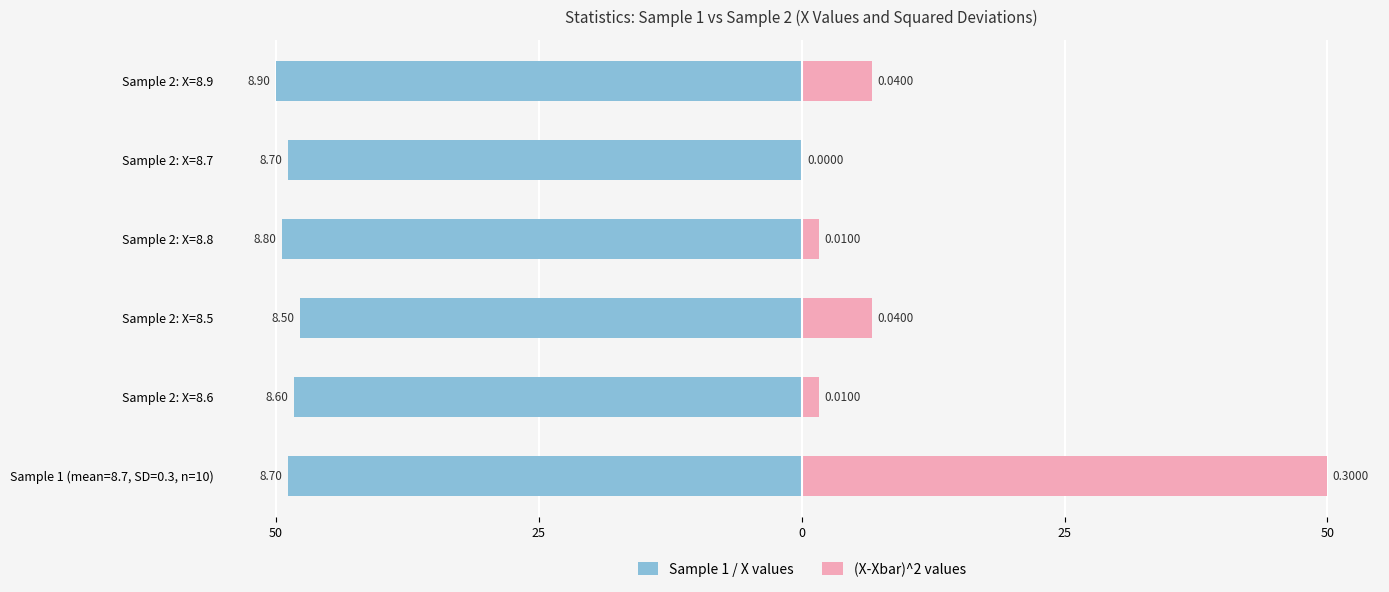

What are all the series names shown in the legend?

Sample 1 / X values, (X-Xbar)^2 values